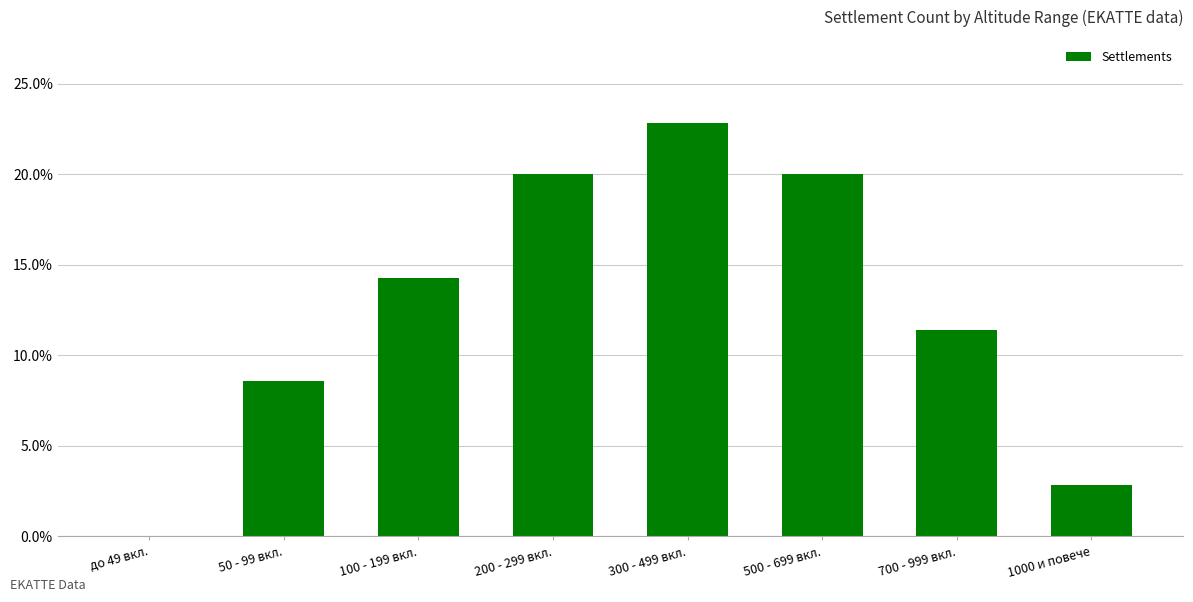

How many values exceed 0?

7